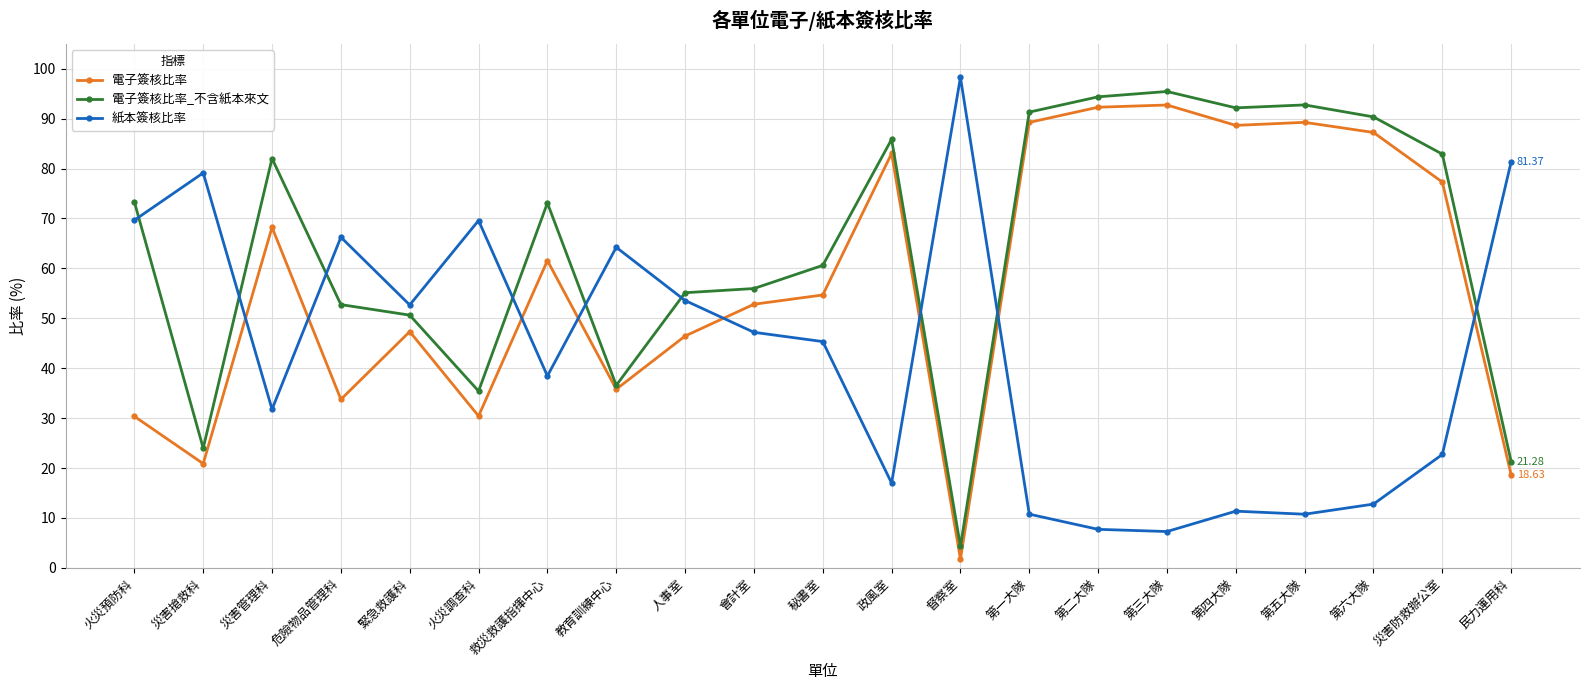

Is this an area chart (filled region under the line)?

No